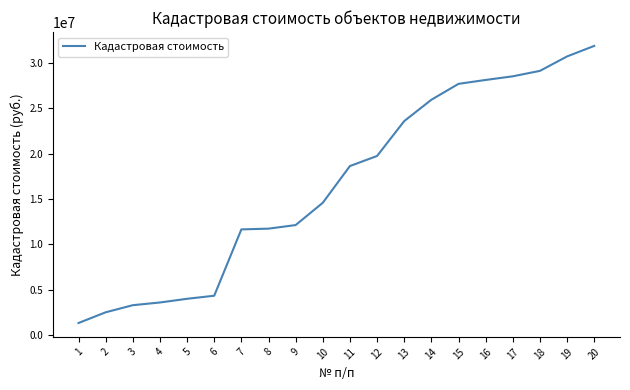

What is the ratio of the value at 20 to the value at 5?

8.0